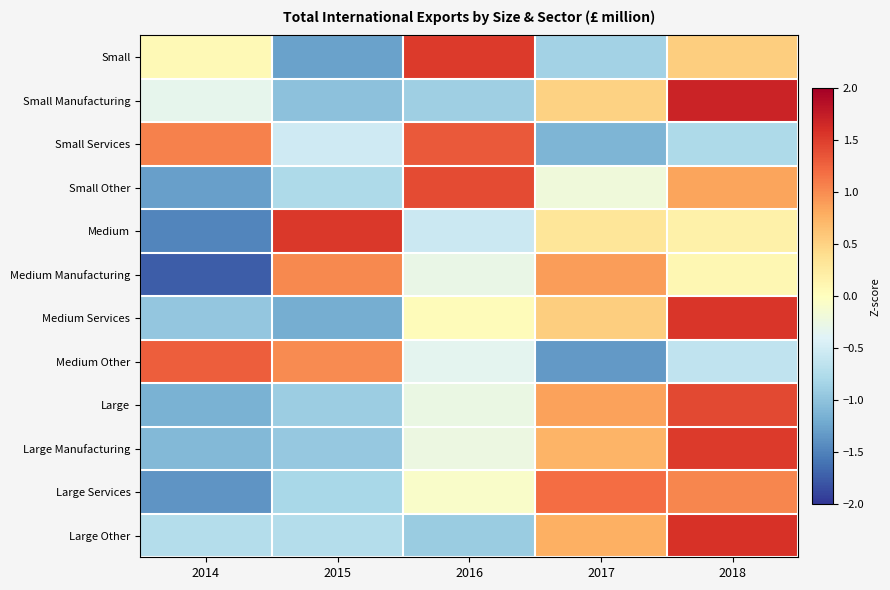

What is the spread (max minus min) of values at 2018?

2.5